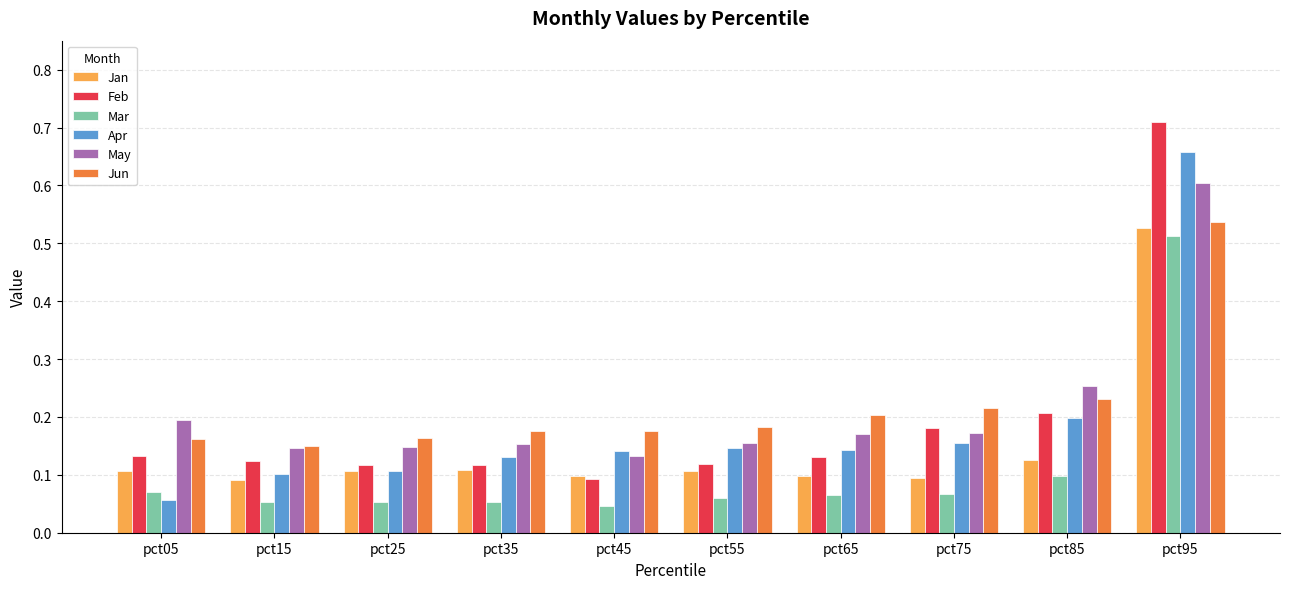

What is the sum of all Mar values?

1.1